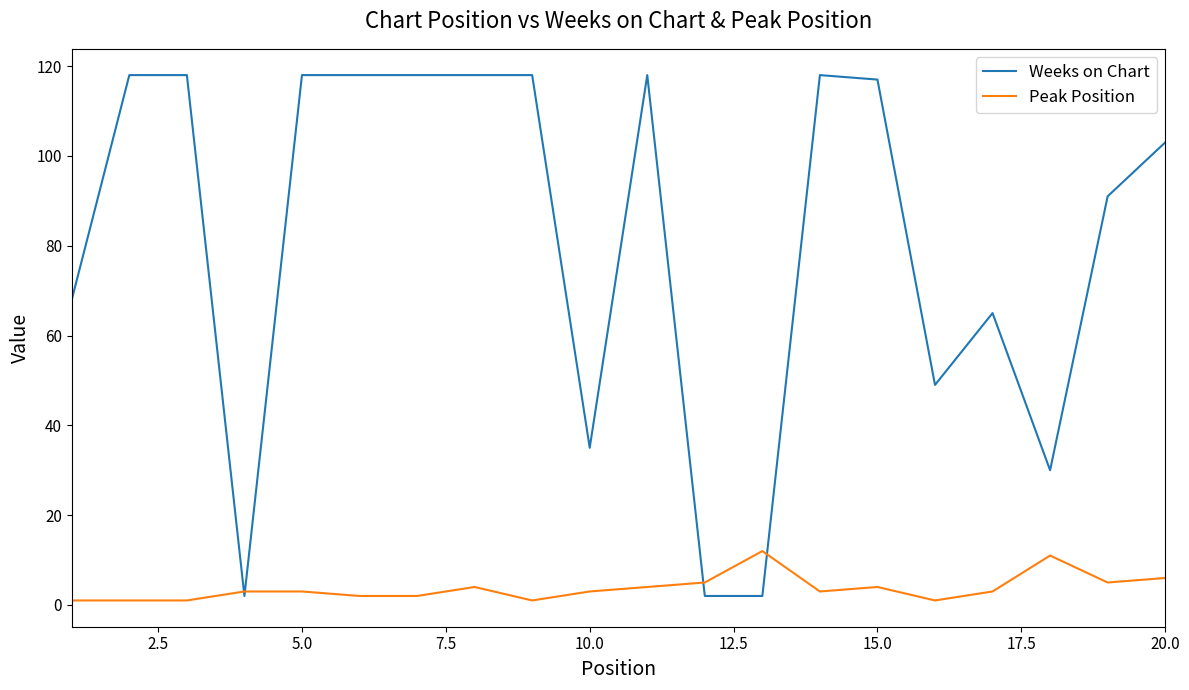

Rank the series by their average value, from lowest to highest.

Peak Position, Weeks on Chart